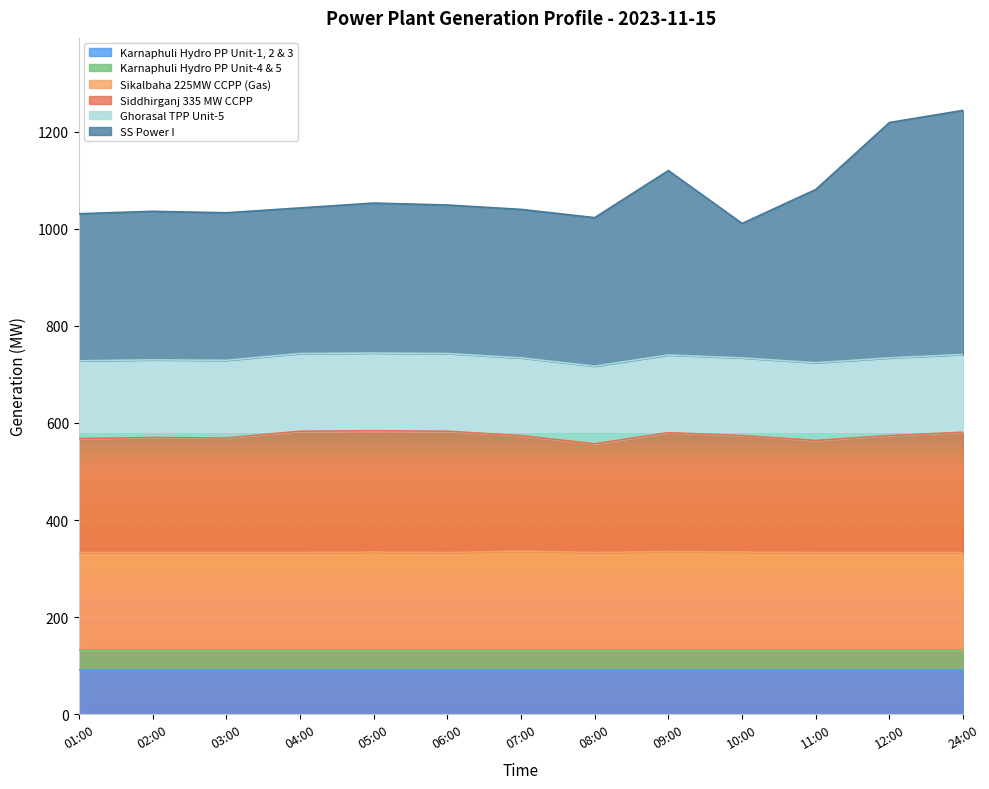

List the labels in order of Siddhirganj 335 MW CCPP value, largest first.

05:00, 04:00, 06:00, 24:00, 09:00, 07:00, 10:00, 12:00, 02:00, 03:00, 01:00, 11:00, 08:00